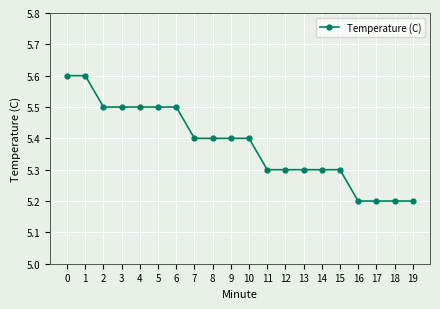

What is the value of the 5th point from the left?

5.5